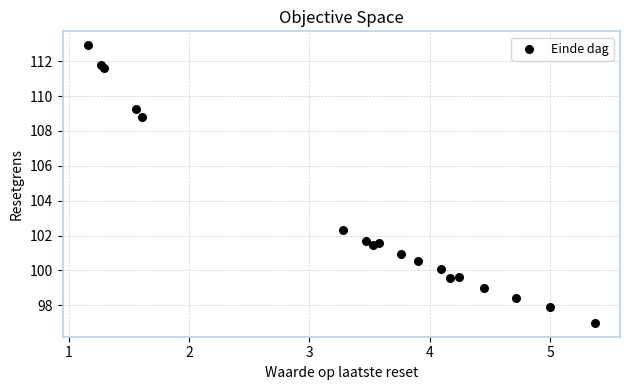

What Y value in the scatter plot is closest to 104?

102.3